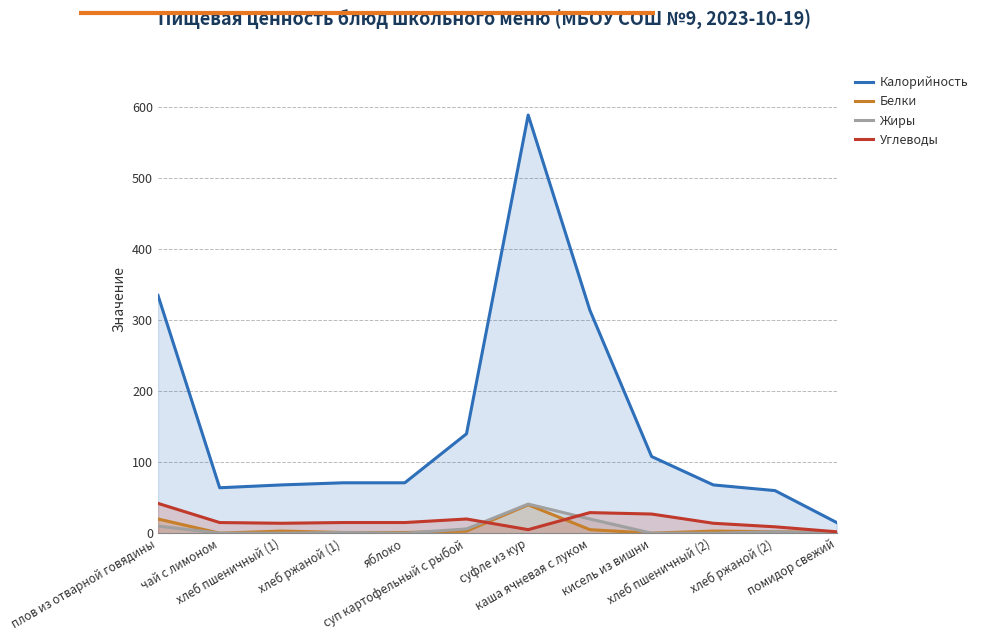

What is the maximum value shown in the chart?

589